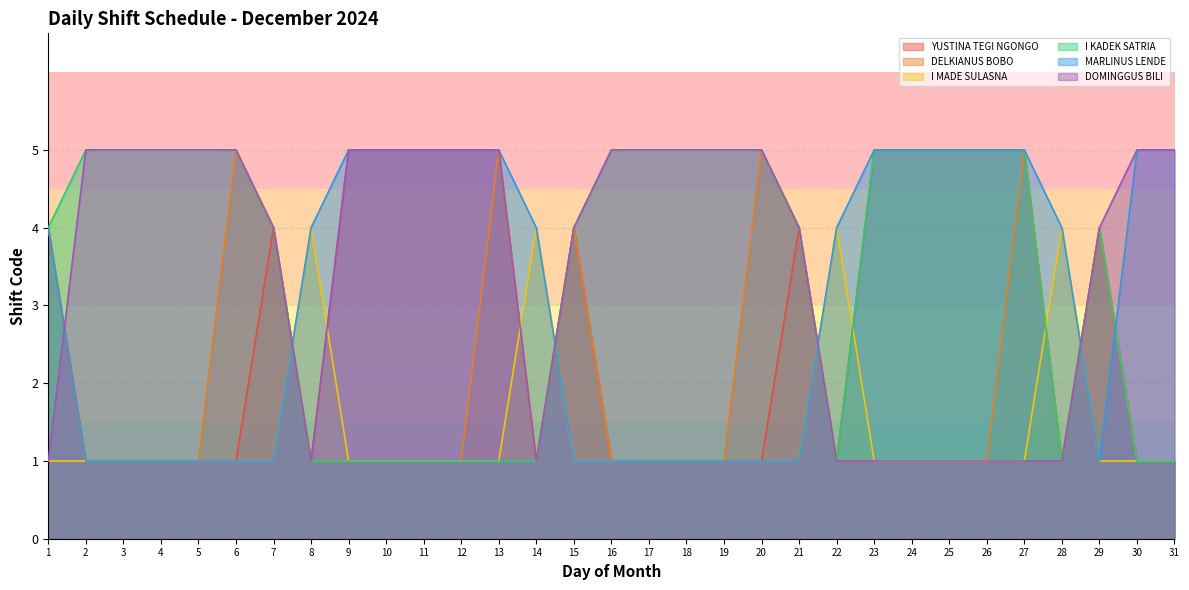

At which category does I MADE SULASNA reach its first local peak?

8